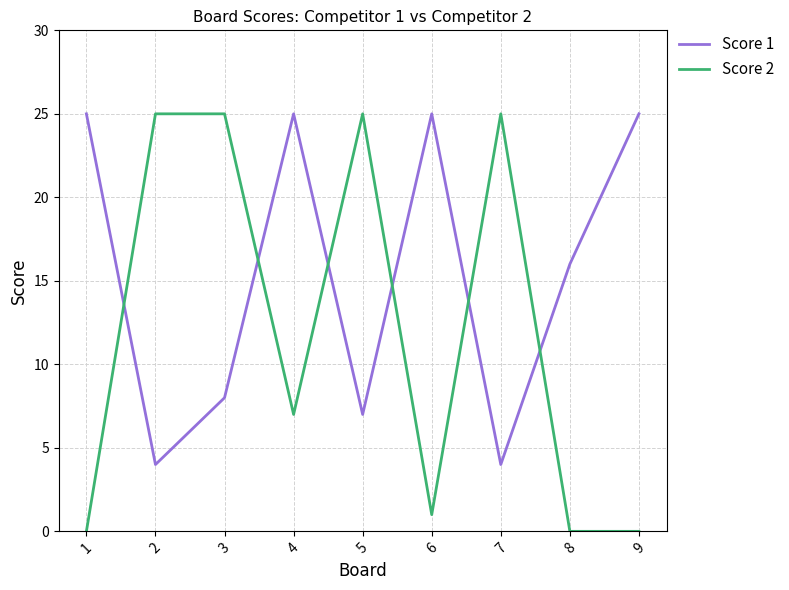

After their last crossing, which series has the higher values: Score 1 or Score 2?

Score 1